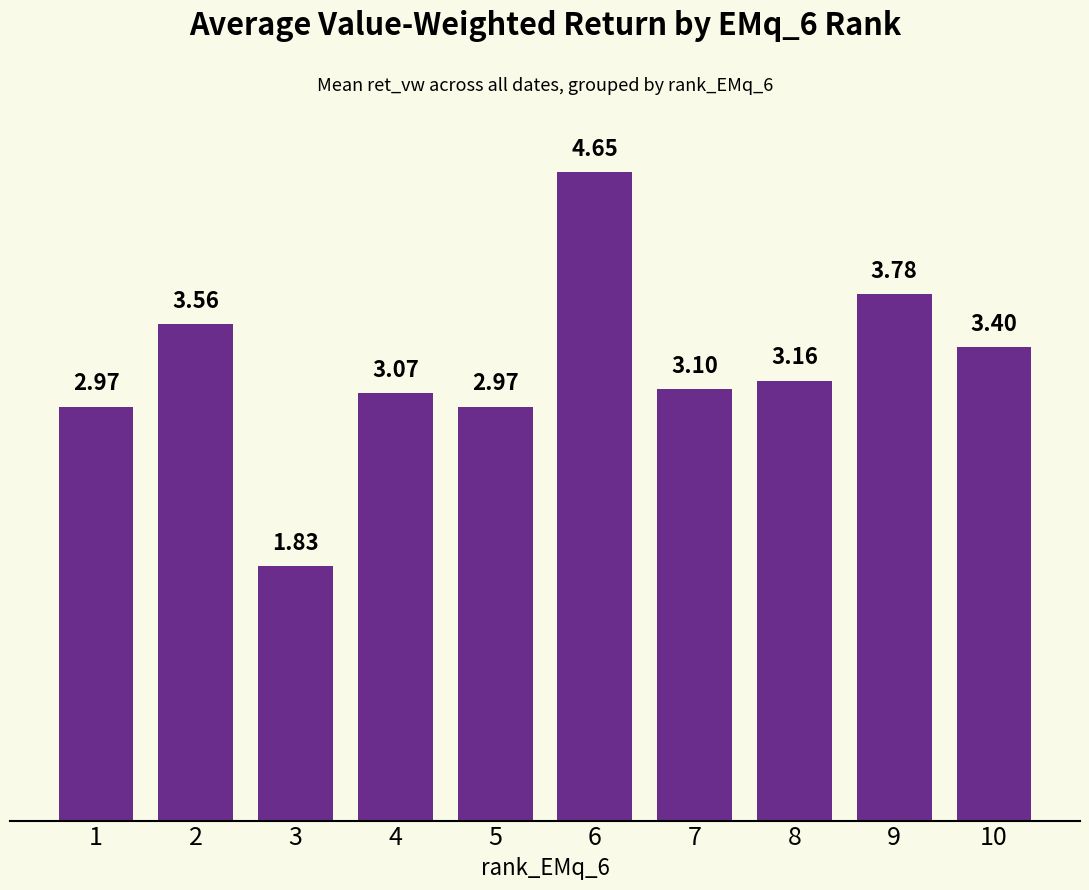

The value at 4 is 4.6. True or false?

False